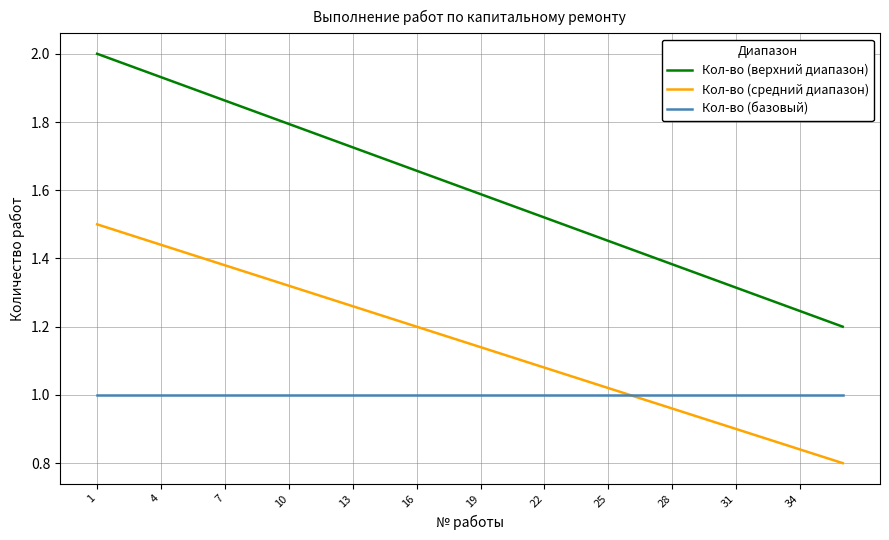

Rank the series by their average value, from highest to lowest.

Кол-во (верхний диапазон), Кол-во (средний диапазон), Кол-во (базовый)